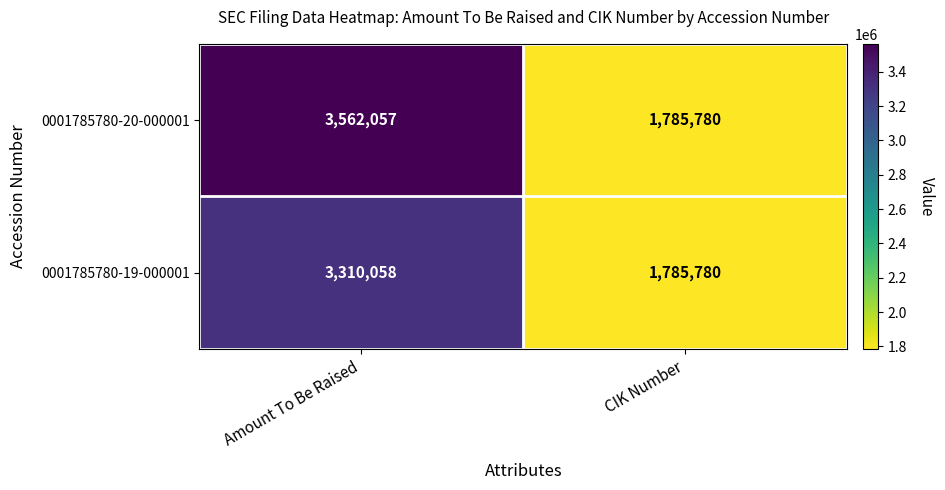

Between Amount To Be Raised and CIK Number, which series saw the biggest shift?

0001785780-20-000001